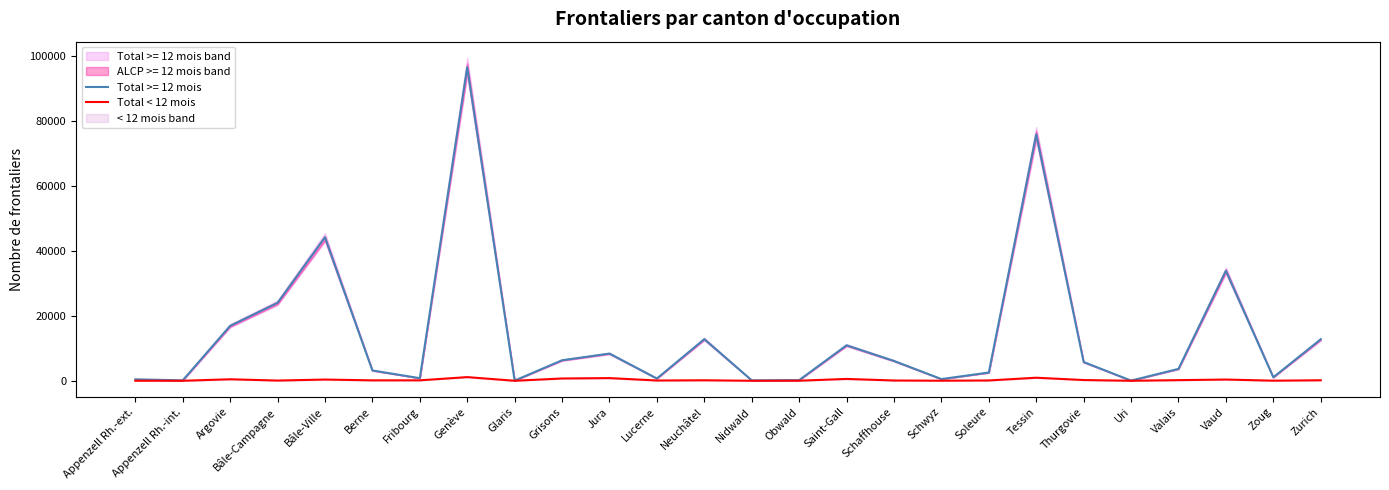

Does the chart display data point markers on the line(s)?

No